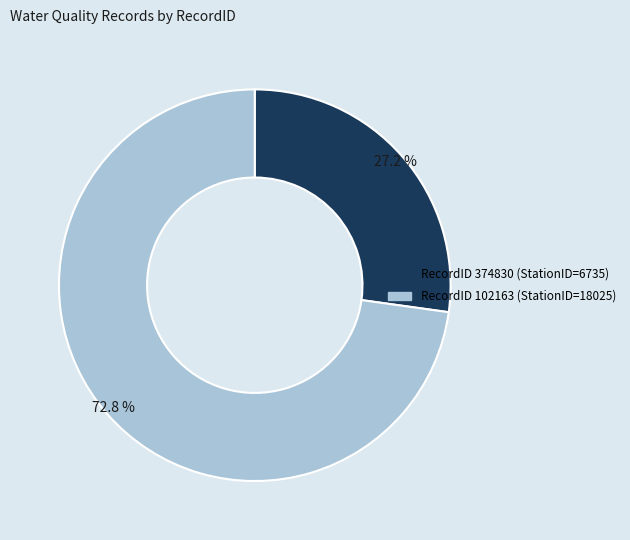

How many segments does this pie chart have?

2